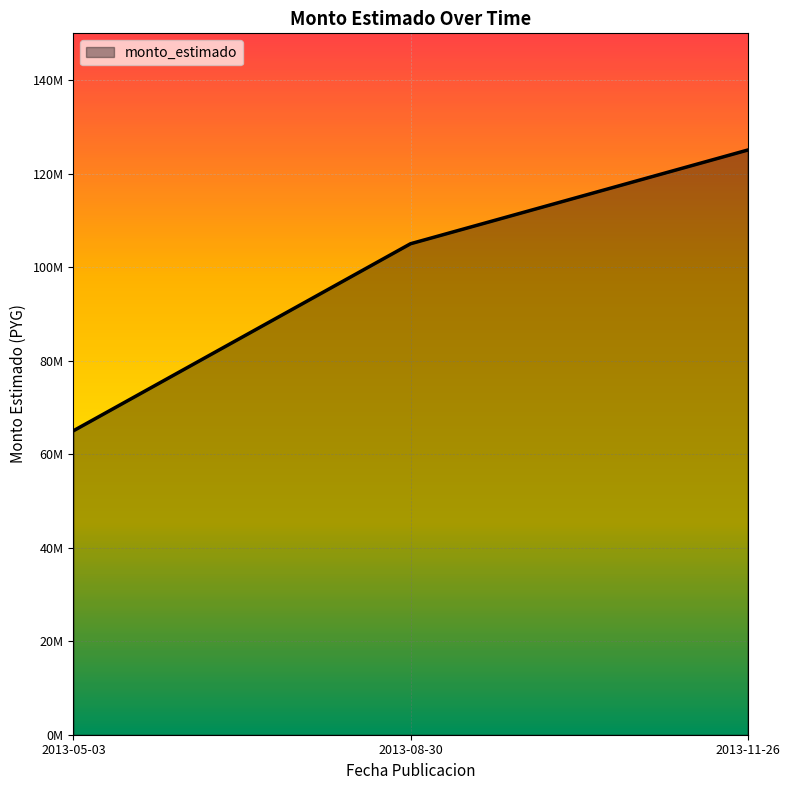

Reading left to right, transcribe all the data shown in this chart.

65000000	105000000	125033740